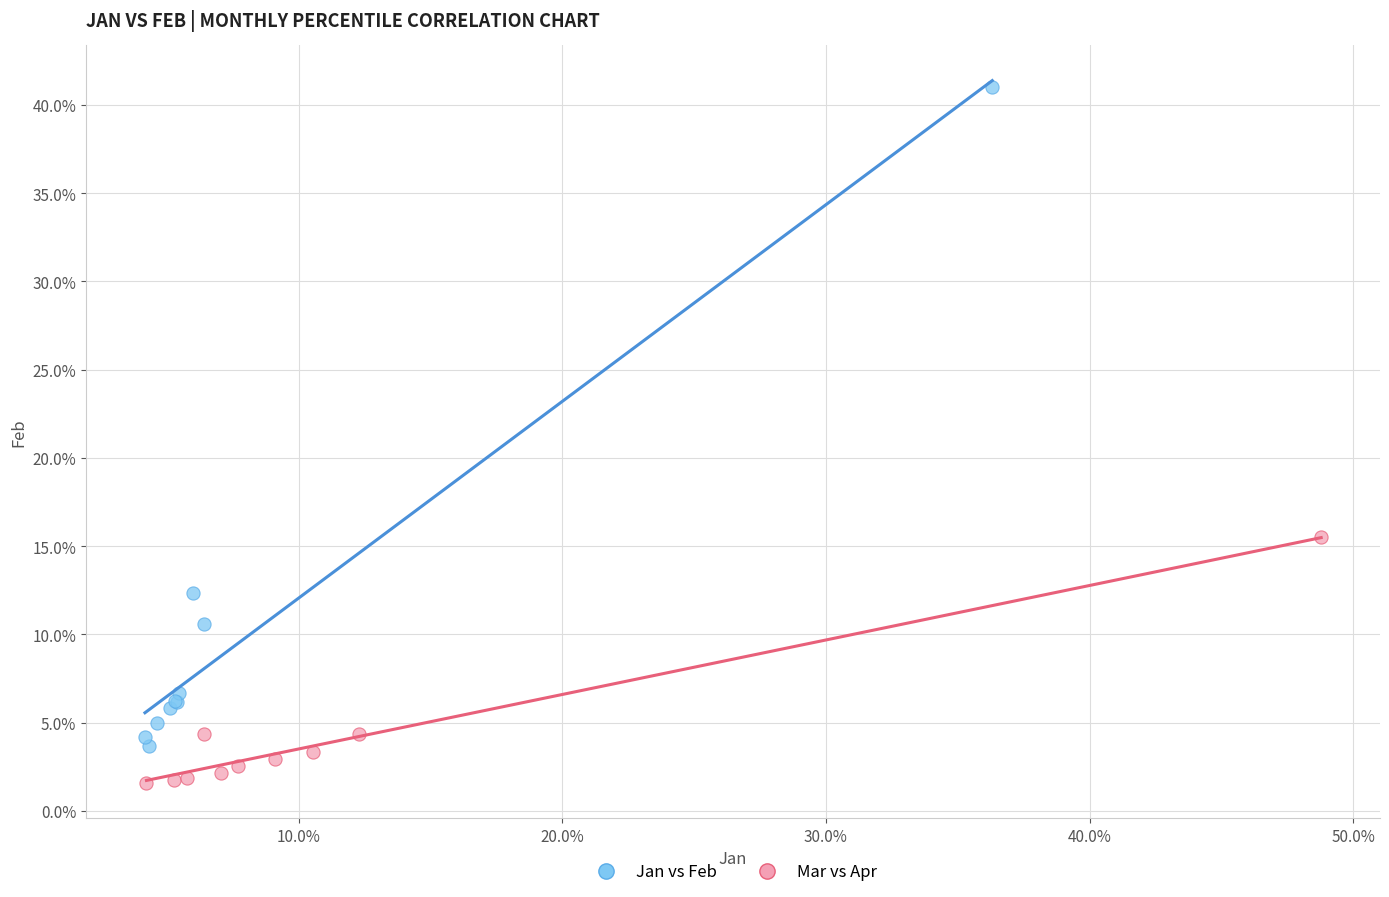

Which series contains the lowest Y value?

Mar vs Apr